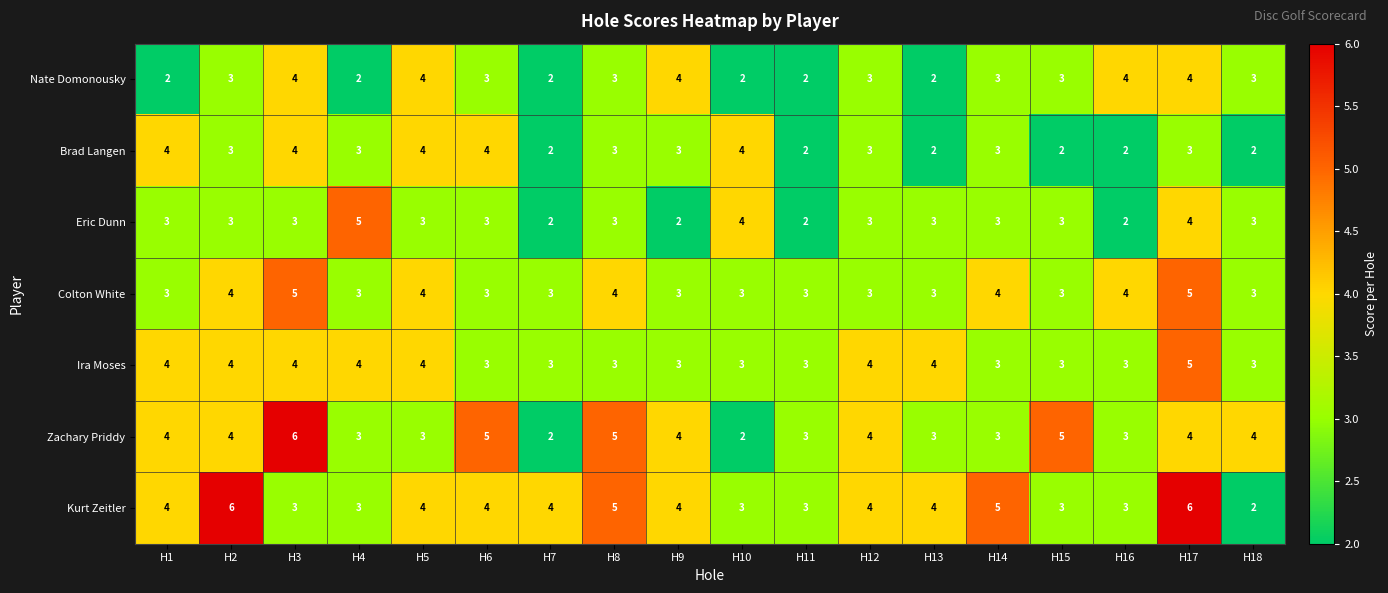

What is the maximum value for Zachary Priddy?

6